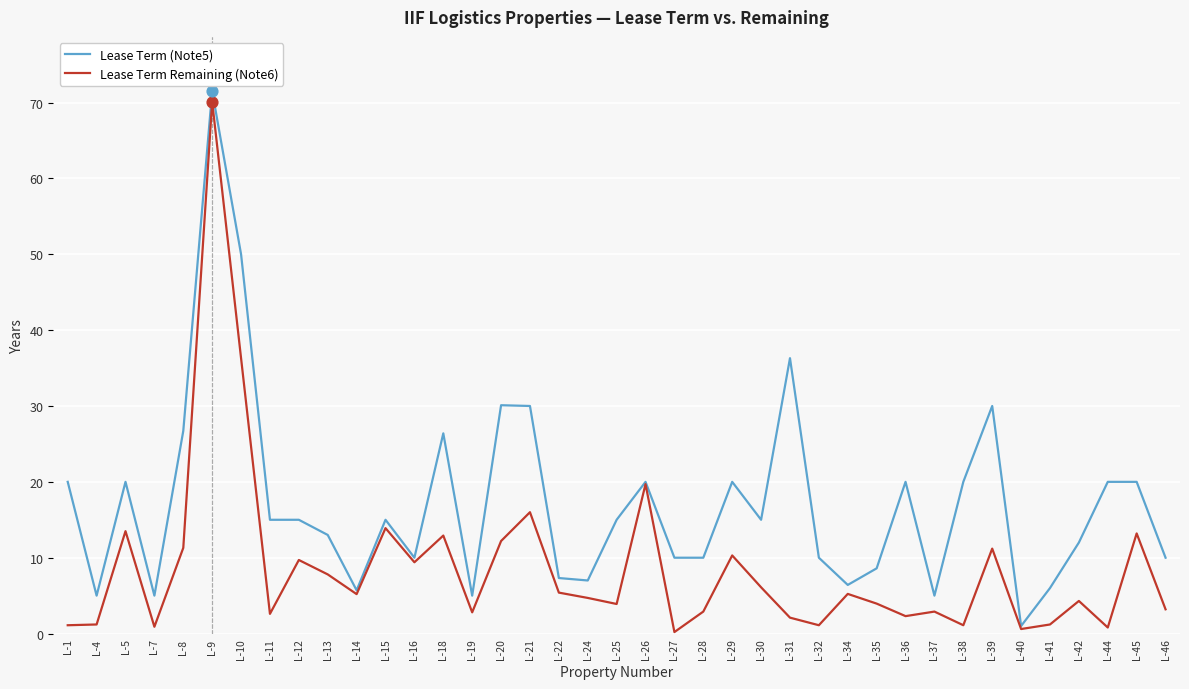

Is the value of Lease Term (Note5) at L-25 greater than the value of Lease Term Remaining (Note6) at L-32?

Yes